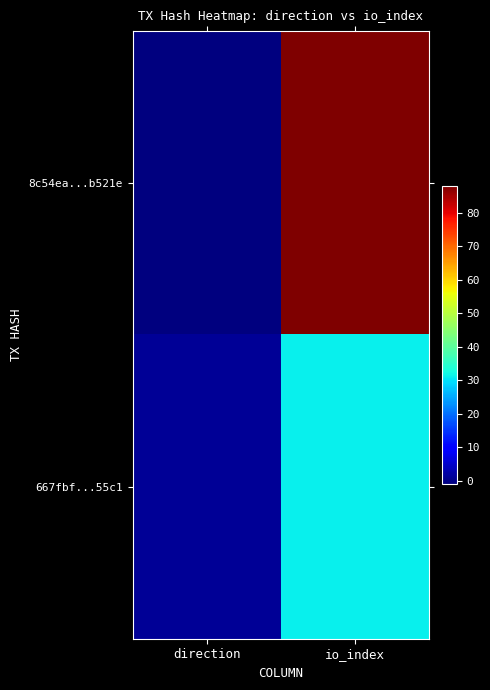

How many data points does each series have?

2